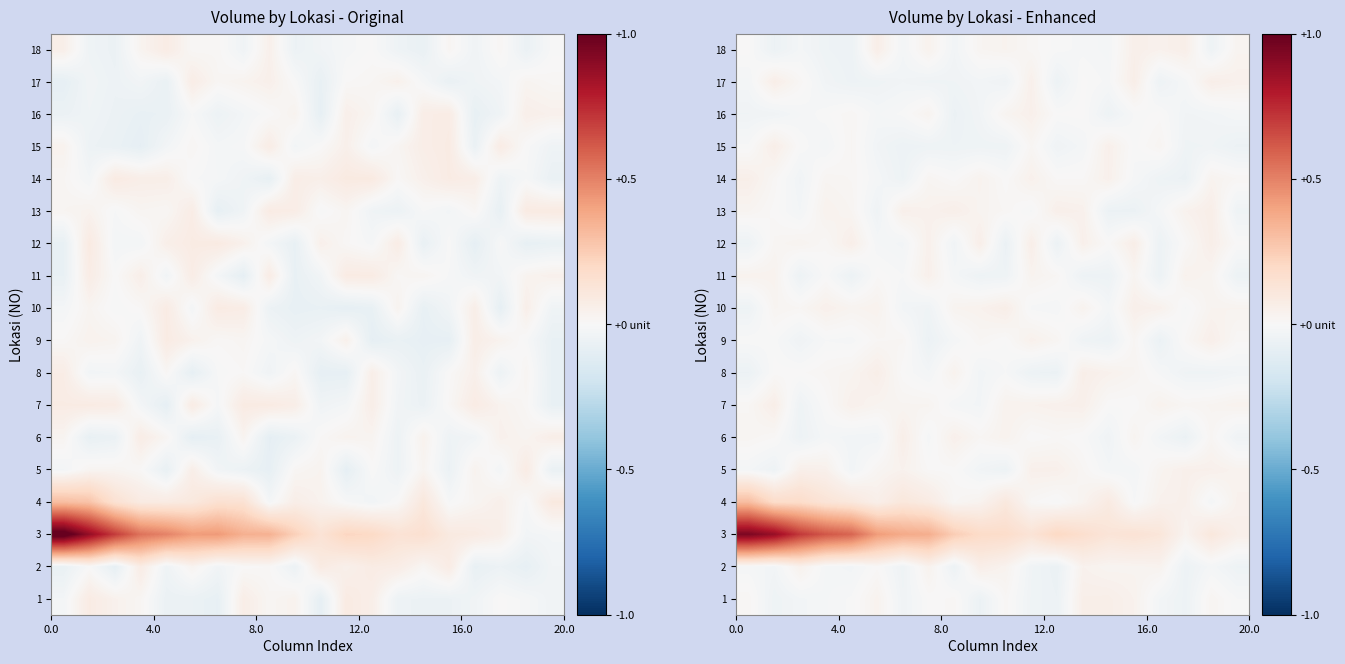

How many data points in row_4 are less than 0?

7